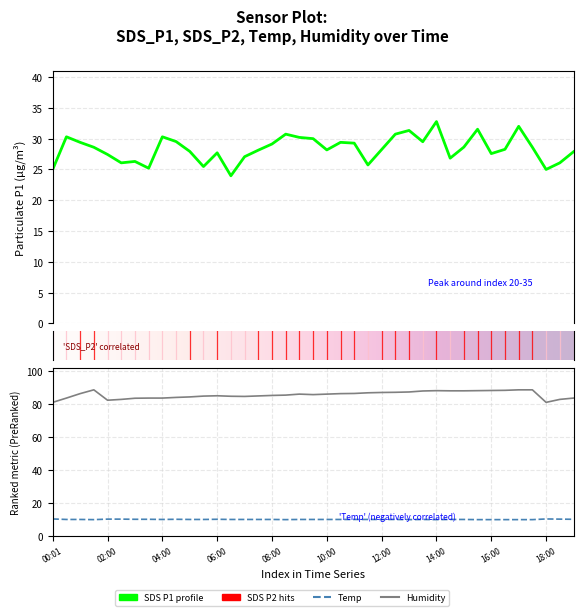

Which series changed the most between 15:30 and 18:30?

SDS_P1